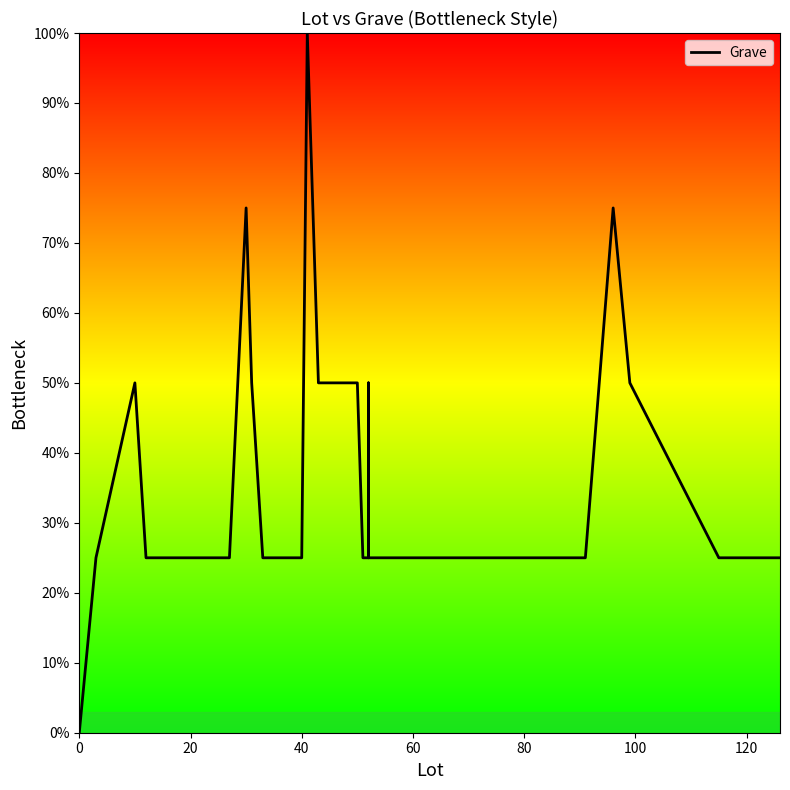

How many positive values are there?

28